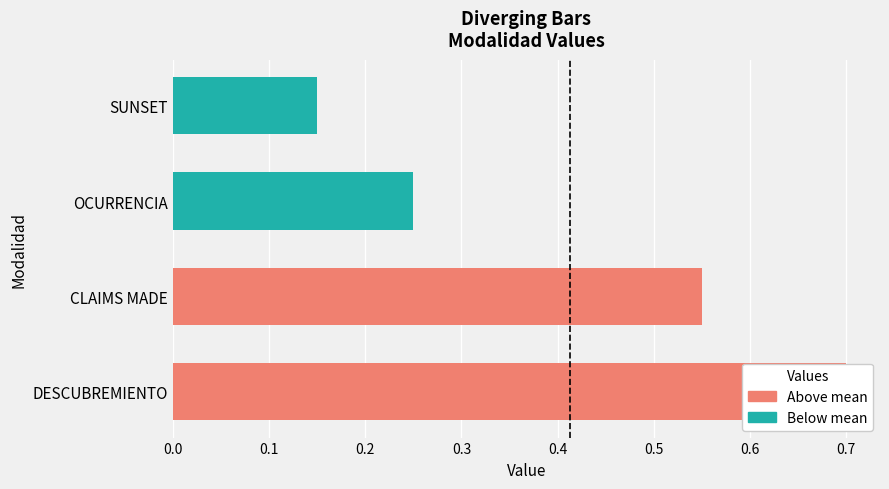

What is the label of the 2nd bar from the left?

CLAIMS MADE